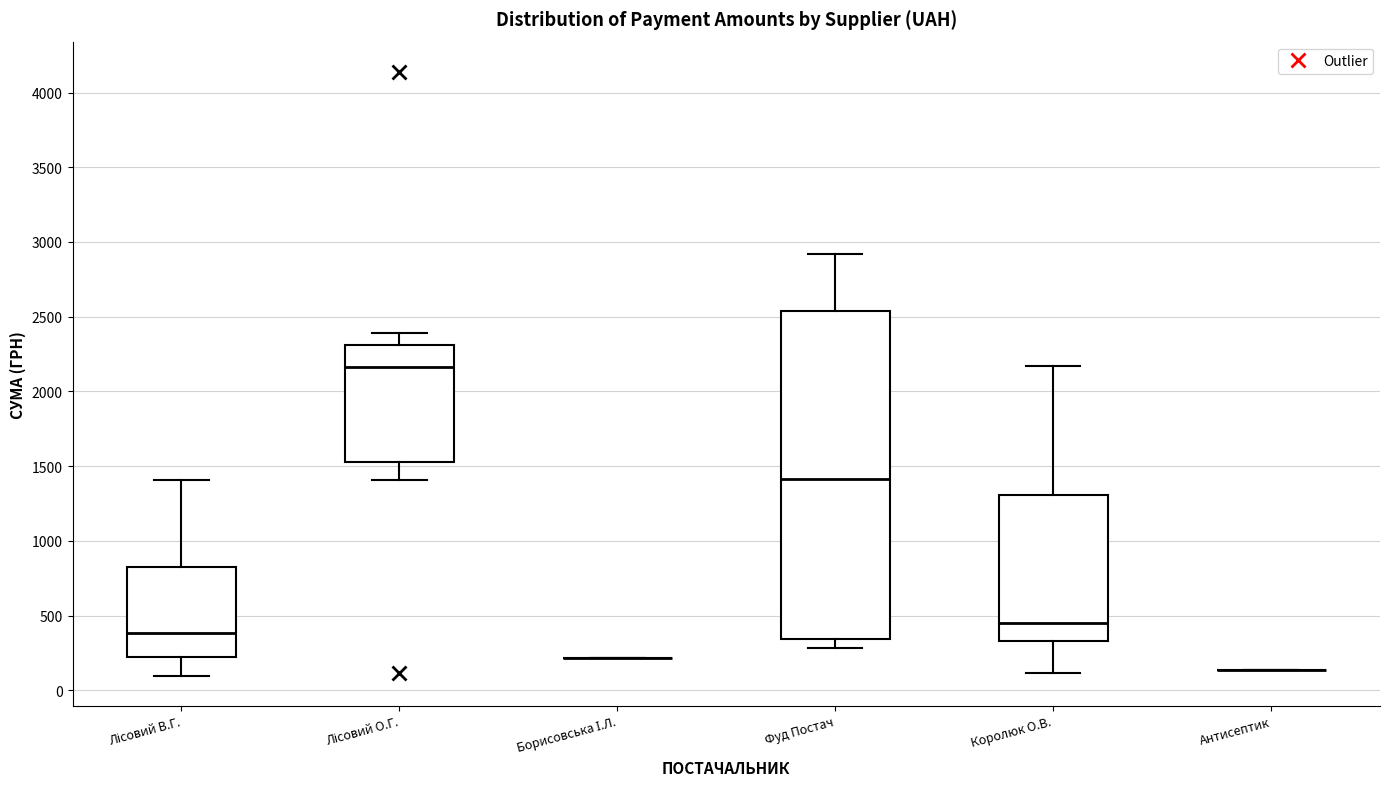

Reading left to right, read every box against the y-axis: the position of its median line, the range the box covers, and the ends of its whiskers. The values are not printed on the chart, so give them approximately, as read against the axis.

Лісовий В.Г.: median 400, box 200 to 800, whiskers 100 to 1400
Лісовий О.Г.: median 2150, box 1550 to 2300, whiskers 1400 to 2400
Борисовська І.Л.: box collapsed to a line at 200, whiskers 200 to 200
Фуд Постач: median 1400, box 350 to 2550, whiskers 300 to 2900
Королюк О.В.: median 450, box 350 to 1300, whiskers 100 to 2150
Антисептик: box collapsed to a line at 150, whiskers 150 to 150